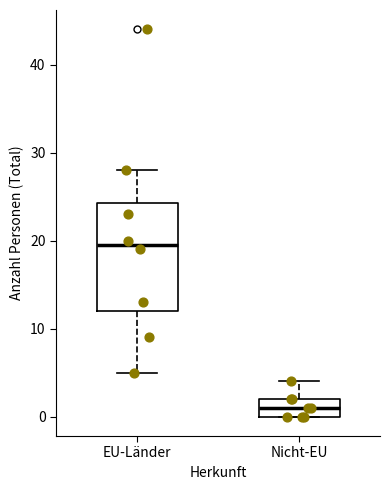

Where does the lower whisker of the box for EU-Länder end on the y-axis? The values are not printed on the chart, so give them approximately, as read against the axis.

5